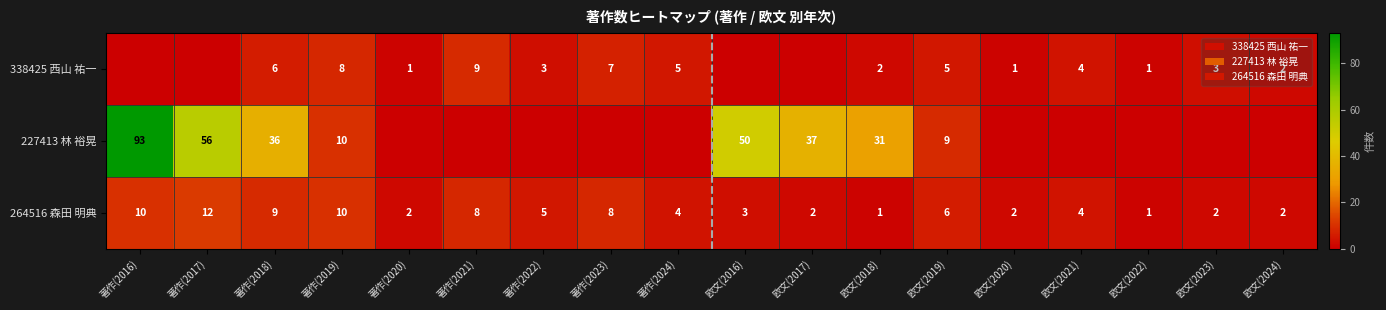

What is the difference between the maximum and minimum values in the 264516 森田 明典 series?

11